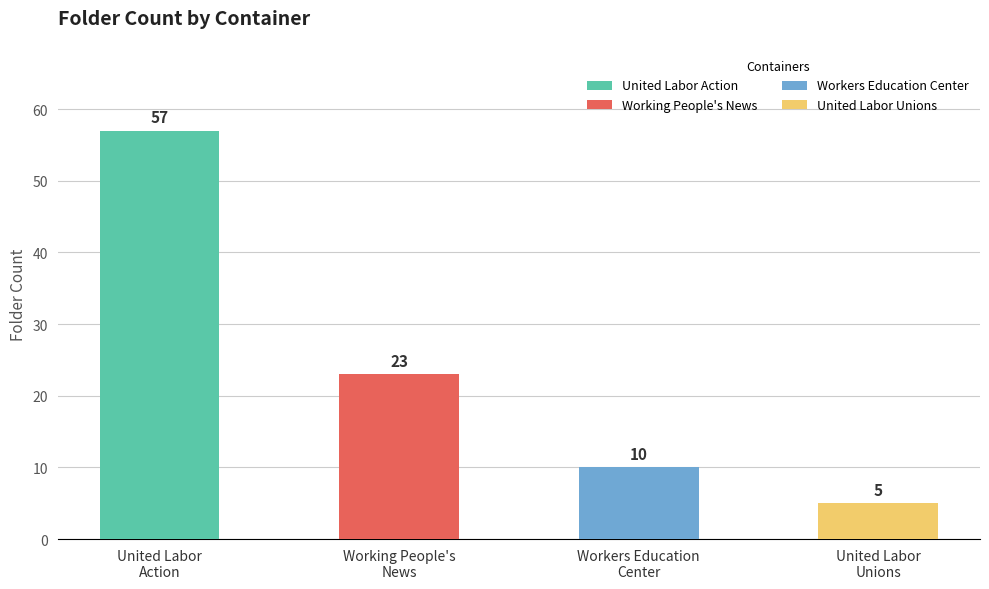

Are the bars horizontal?

No